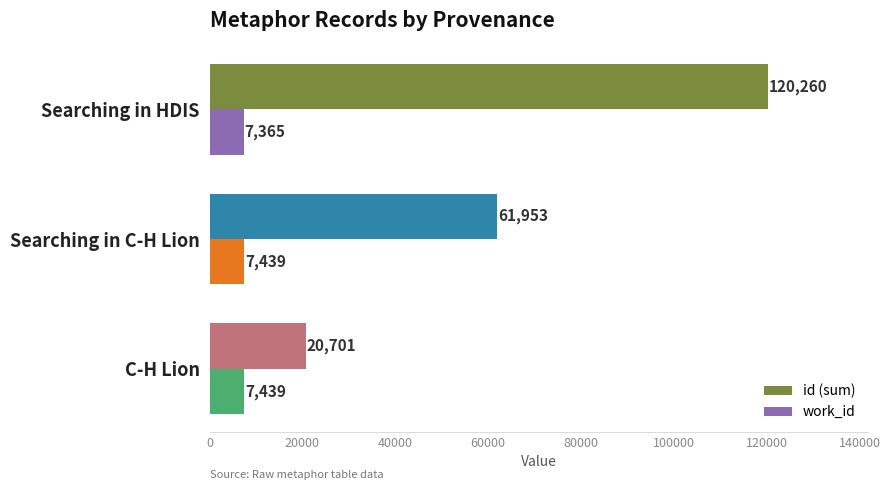

Count the id (sum) values in the range 20701 to 120260.

3